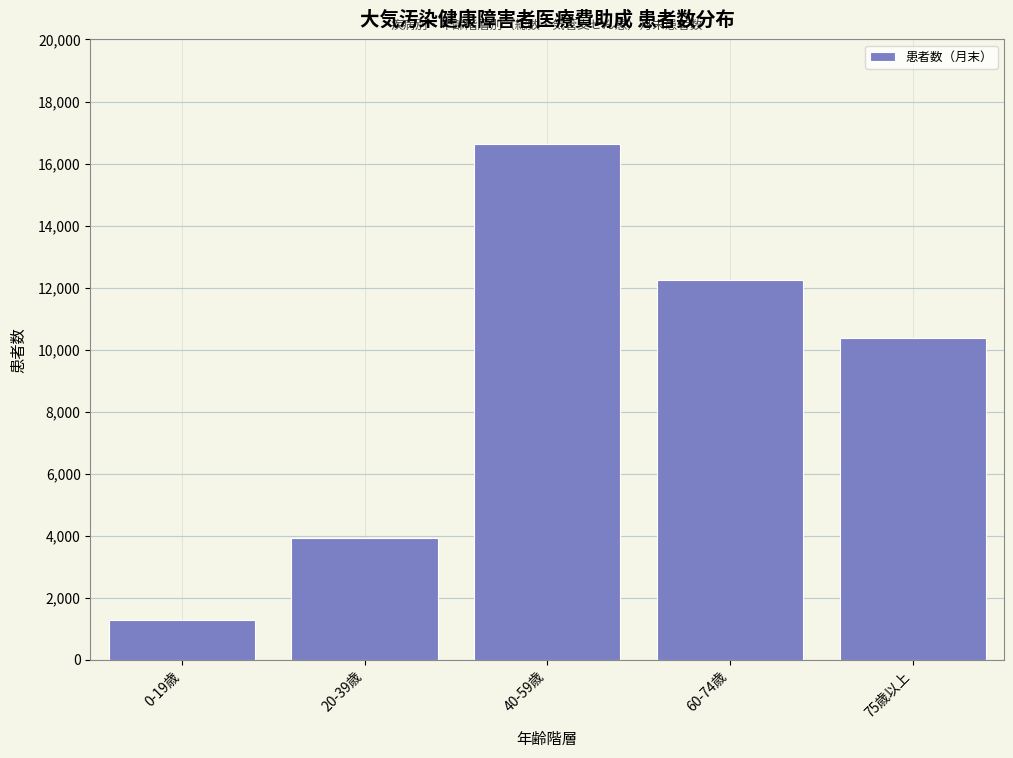

Reading left to right, list all the values displayed in this chart.

1301	3944	16618	12248	10385